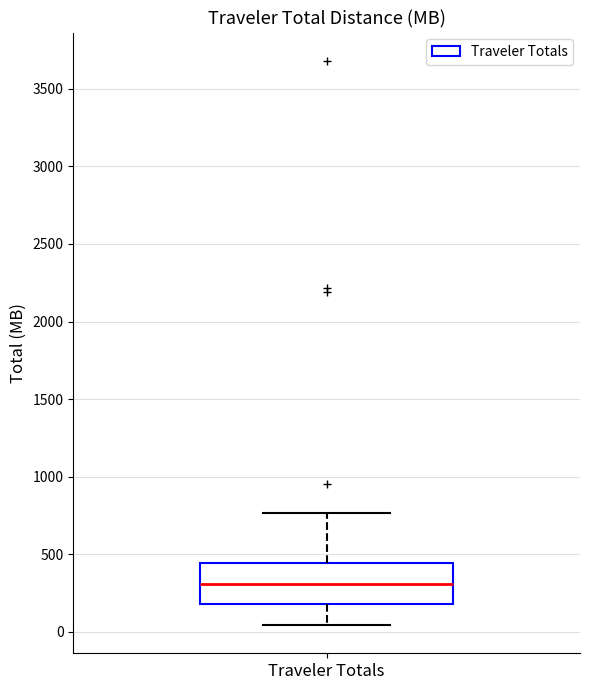

Read this box plot against the y-axis: the position of the median line, the range covered by the box, and the ends of both whiskers. The values are not printed on the chart, so give them approximately, as read against the axis.

median 300, box 200 to 450, whiskers 50 to 750